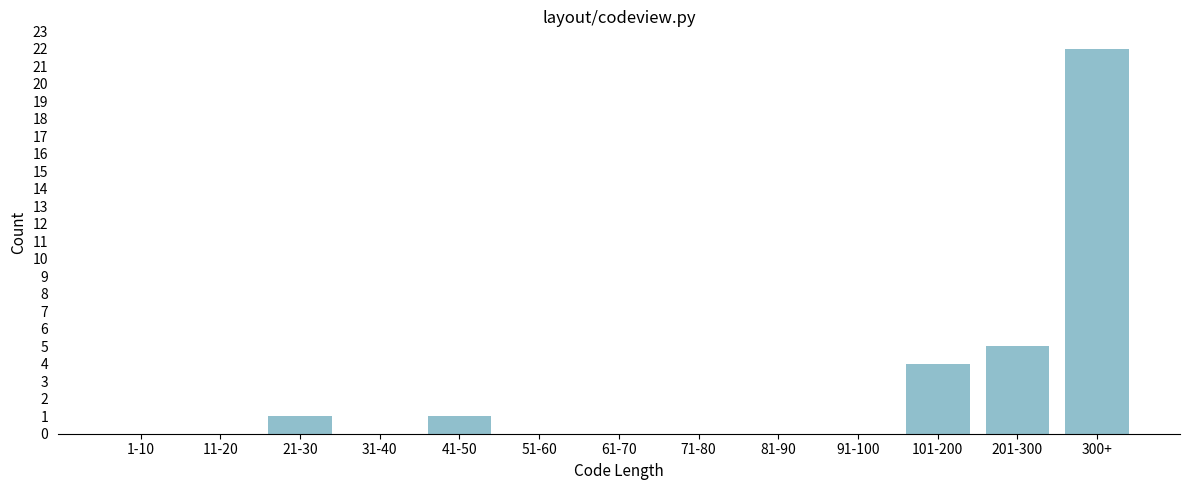

Reading right to left, what are all the values shown in this chart?

300+=22	201-300=5	101-200=4	91-100=0	81-90=0	71-80=0	61-70=0	51-60=0	41-50=1	31-40=0	21-30=1	11-20=0	1-10=0